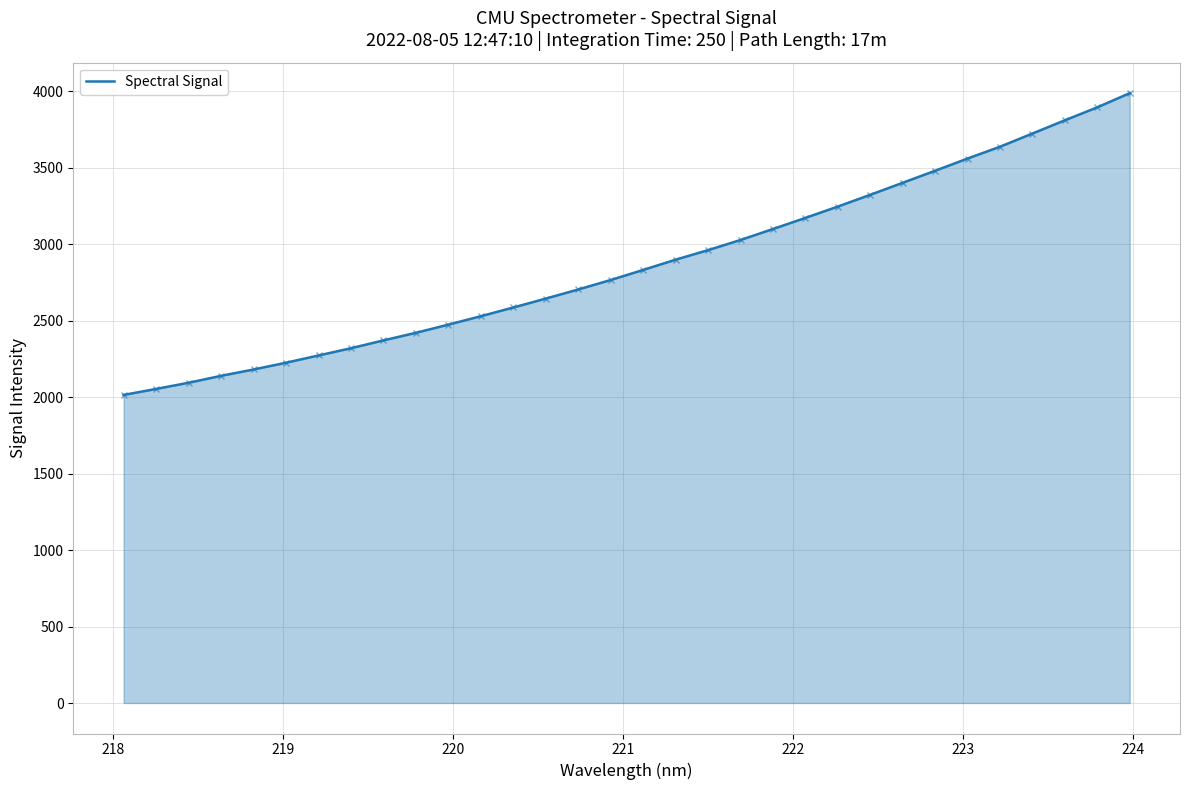

What is the smallest value displayed?

2013.9